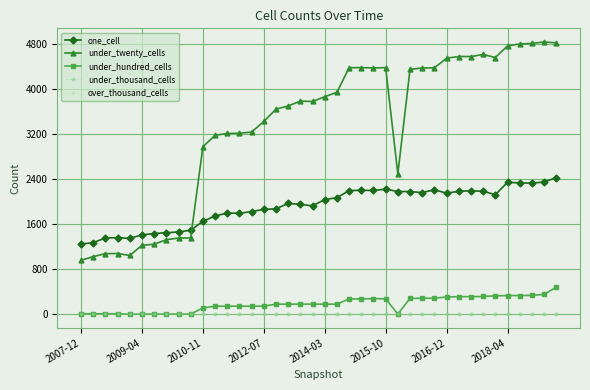

Is this an area chart (filled region under the line)?

No